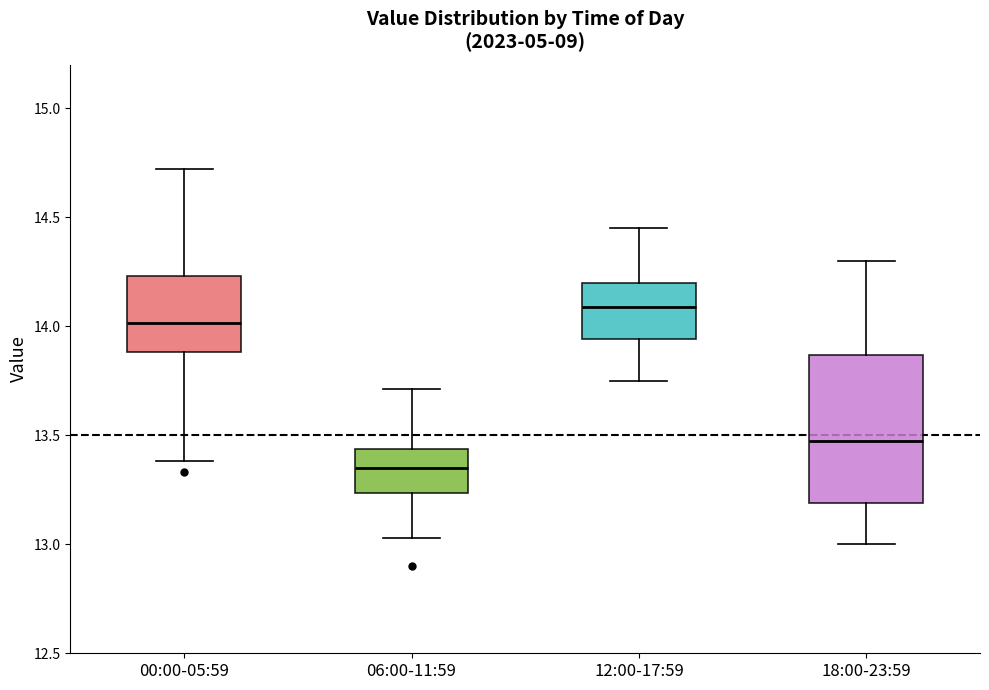

Which box is the tallest, from its lower edge to its upper edge?

18:00-23:59